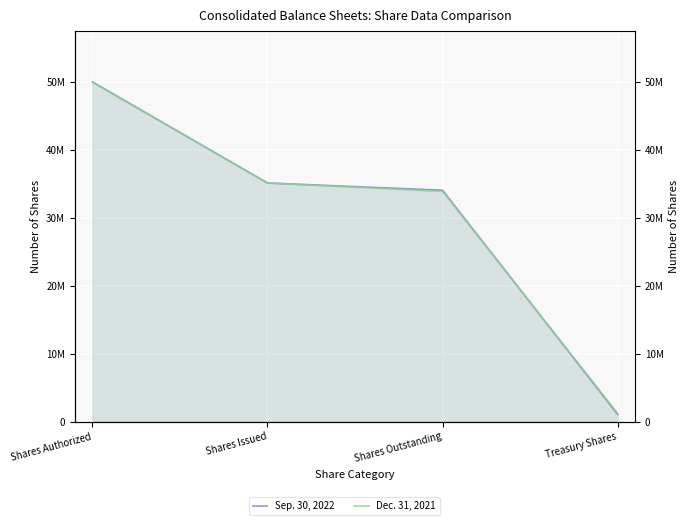

What are all the series names shown in the legend?

Sep. 30, 2022, Dec. 31, 2021